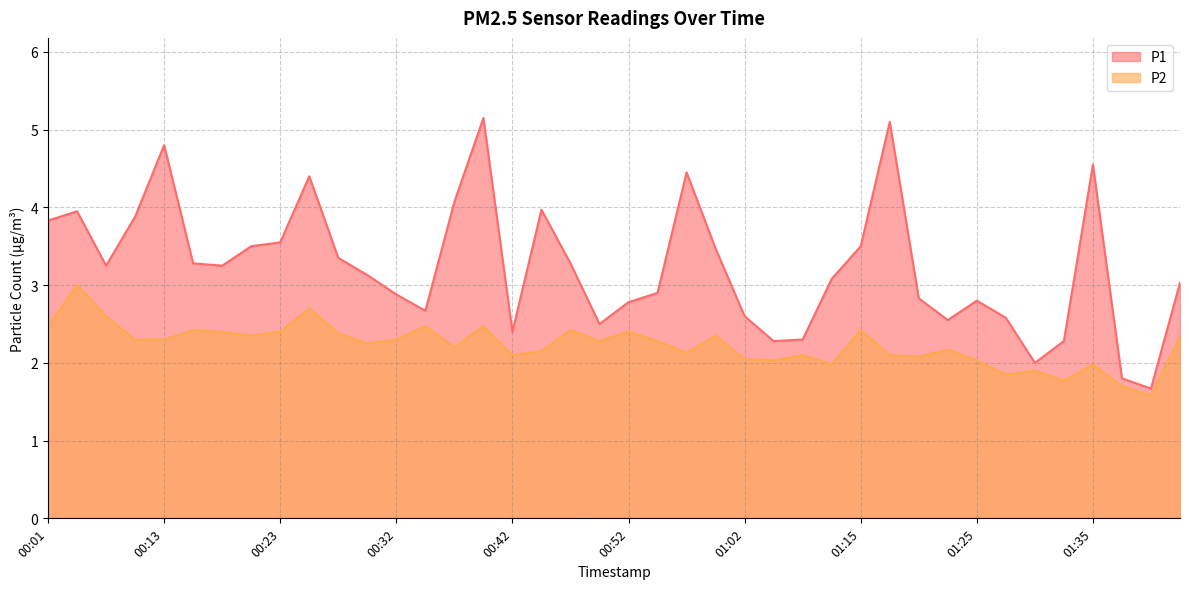

Rank the series at 01:37 from lowest to highest value.

P2, P1